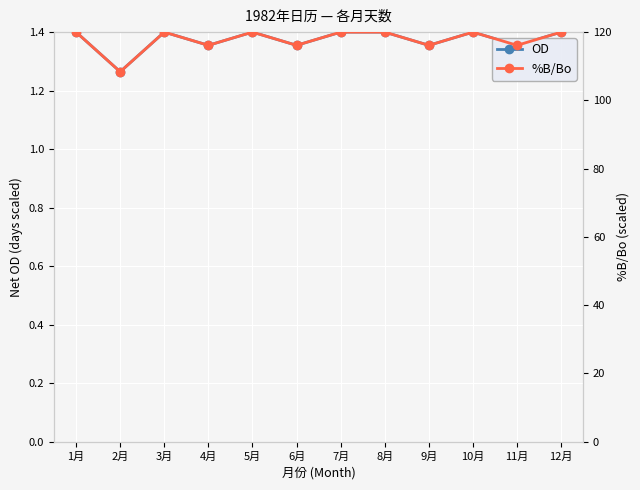

Which category has the highest value in the OD series?

1月